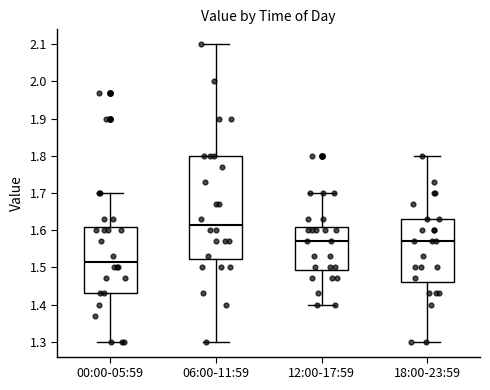

Comparing the boxes themselves (not the whiskers), which one is the tallest?

06:00-11:59